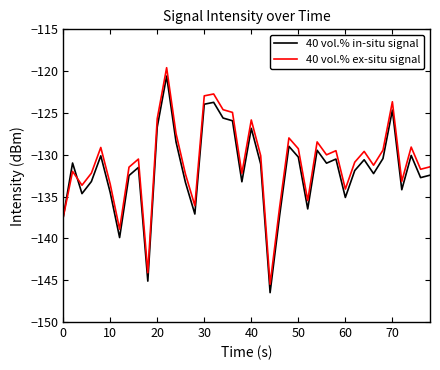

What is the smallest value displayed?

-146.5